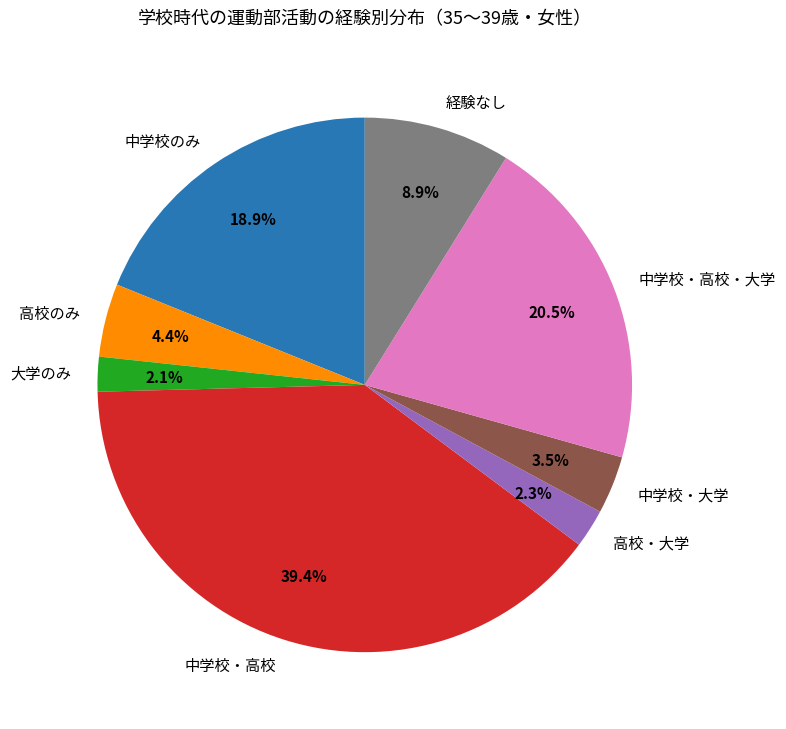

Which slice is the largest?

中学校・高校